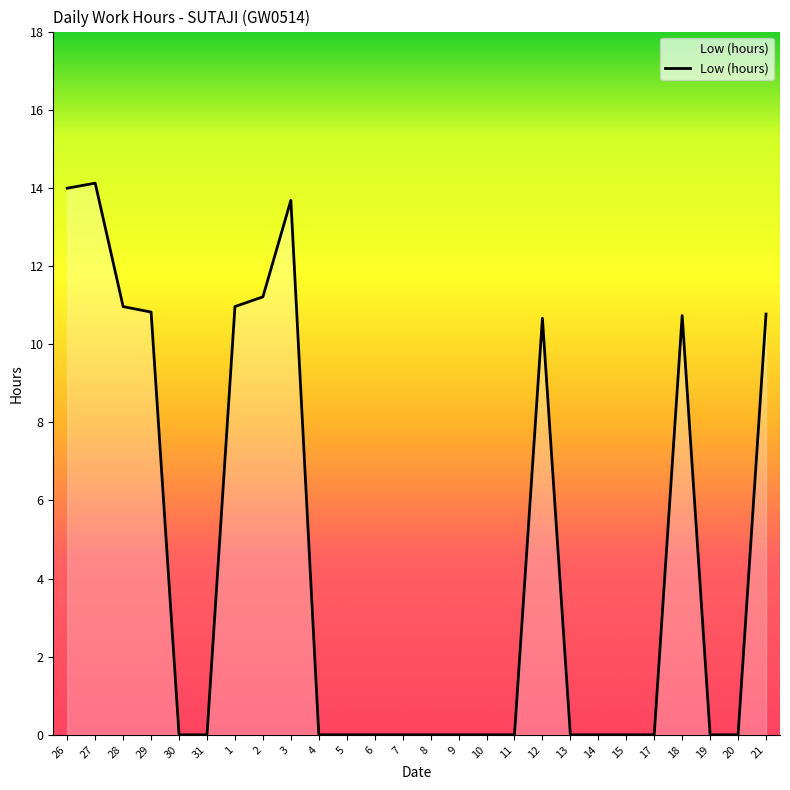

What is the change in value from 26 to 3?

-0.3